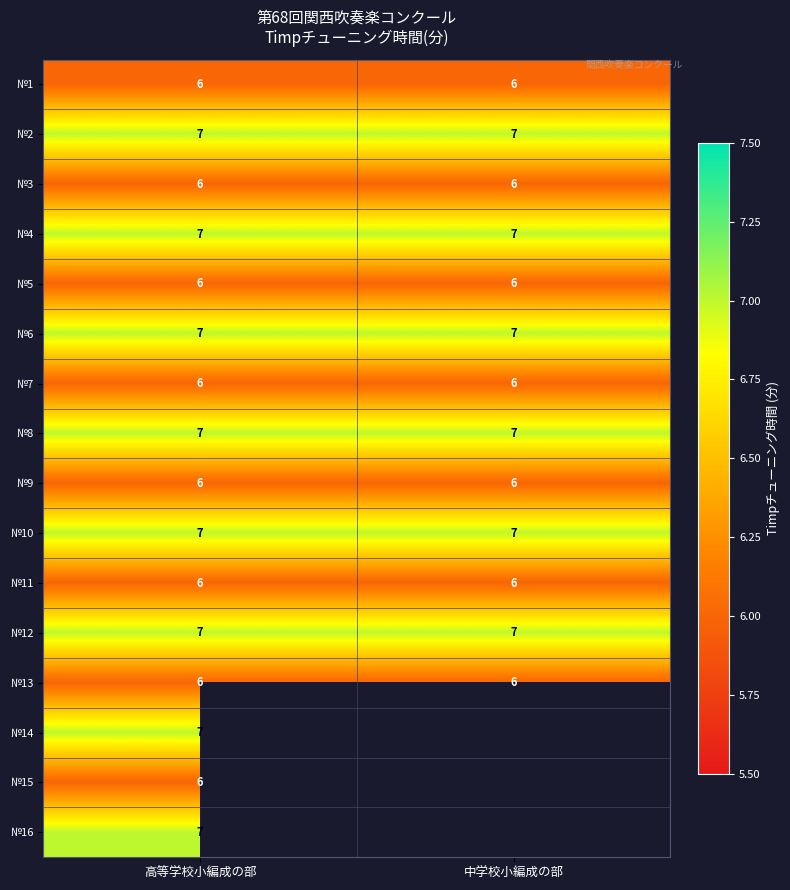

What is the maximum value for №12?

7